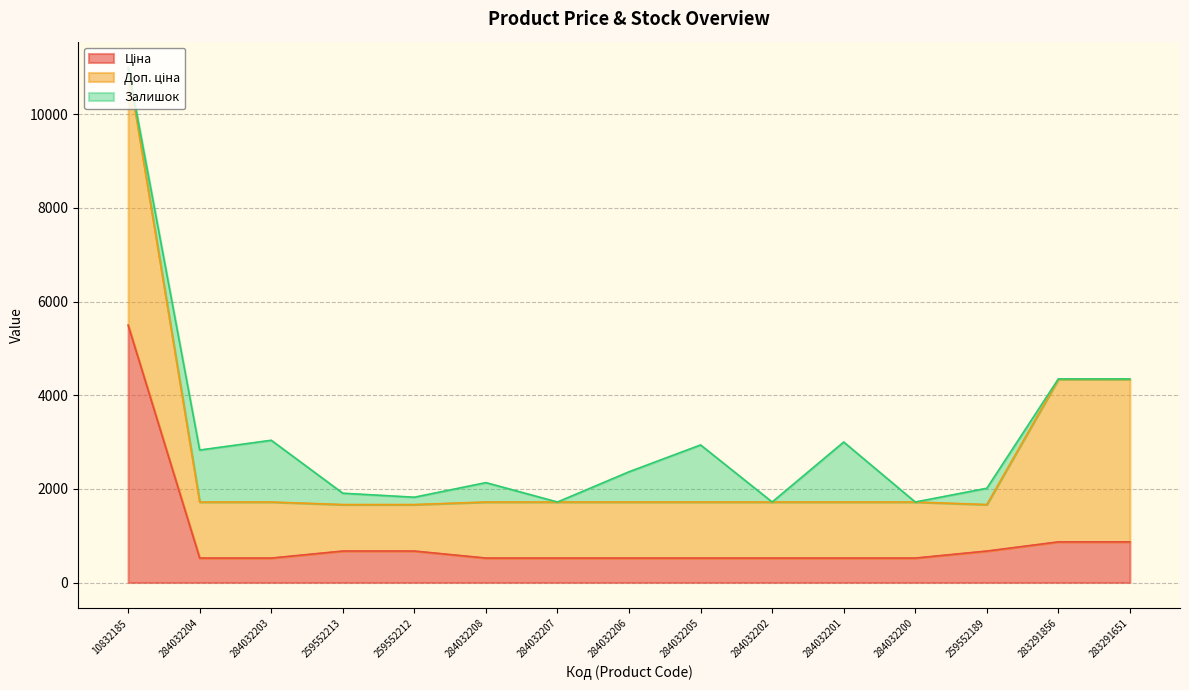

How many data points does each series have?

15